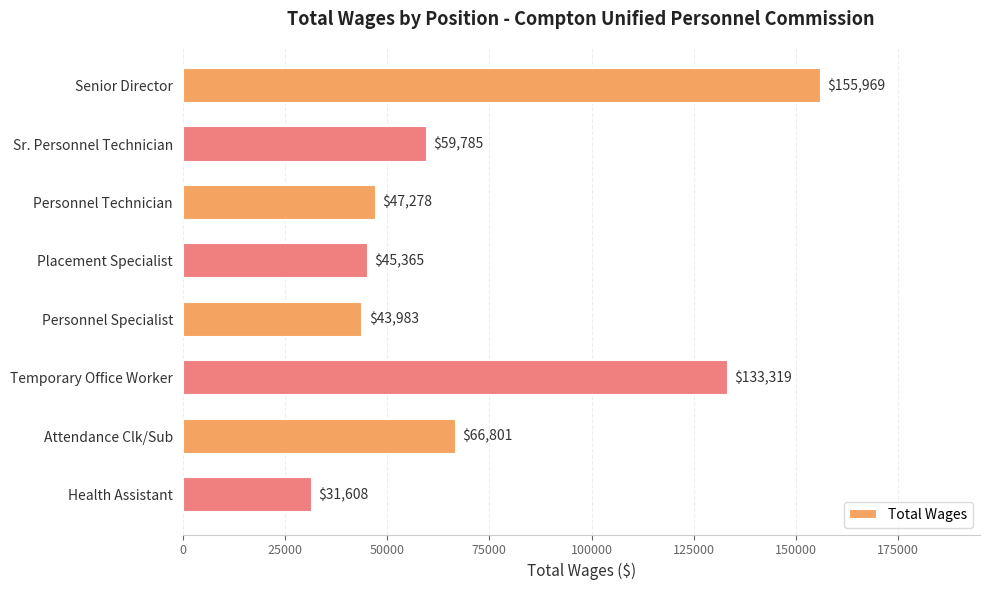

What is the smallest value displayed?

31608